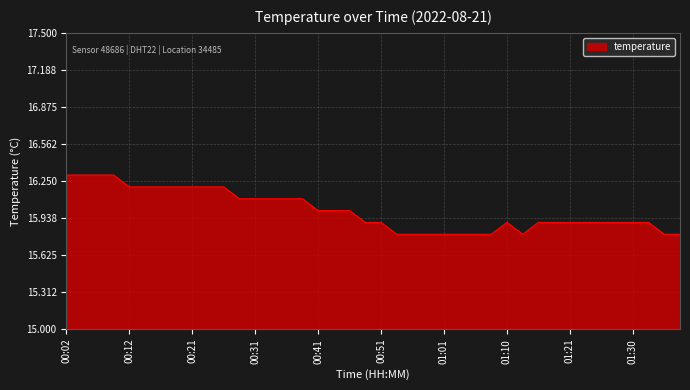

What is the difference between the maximum and minimum values?

0.5